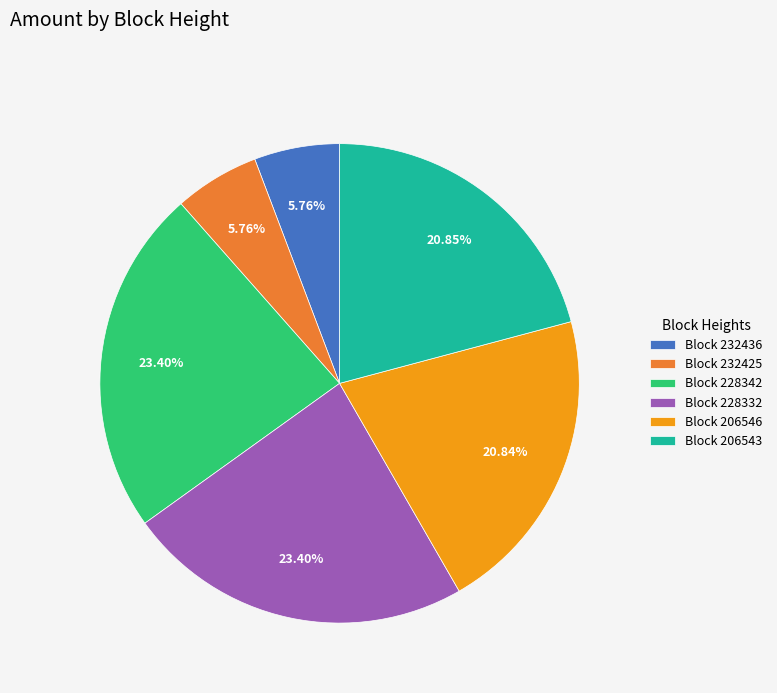

How many slices are in this pie chart?

6